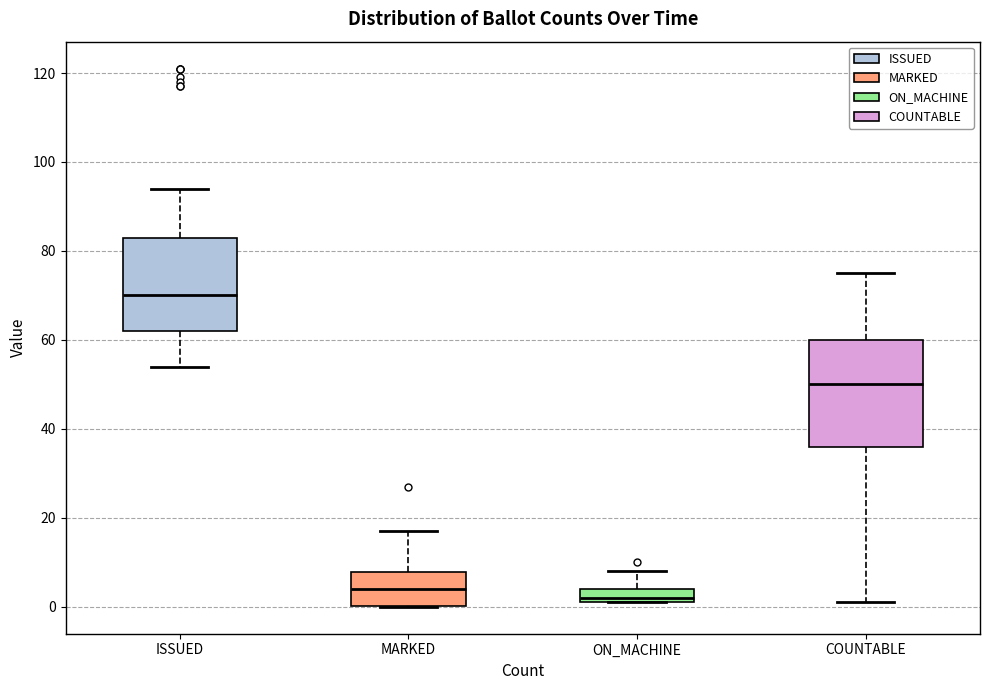

Reading left to right, transcribe this box plot: for each box, give where its median line is, the range the box spans, and where its two whiskers end, as read against the y-axis. The values are not printed on the chart, so give them approximately, as read against the axis.

ISSUED: median 70, box 62 to 84, whiskers 54 to 94
MARKED: median 4, box 0 to 8, whiskers 0 to 18
ON_MACHINE: median 2 (just above the box's lower edge), box 2 to 4, whiskers 2 to 8
COUNTABLE: median 50, box 36 to 60, whiskers 2 to 76